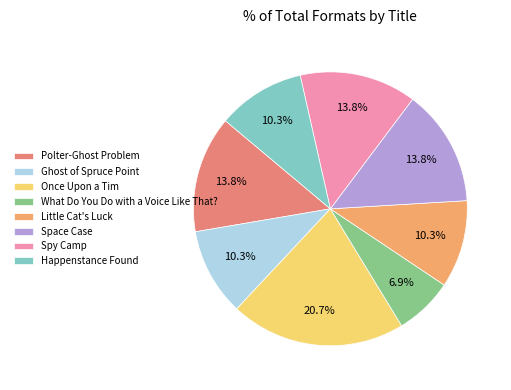

To the nearest percent, what portion does Spy Camp represent?

14%